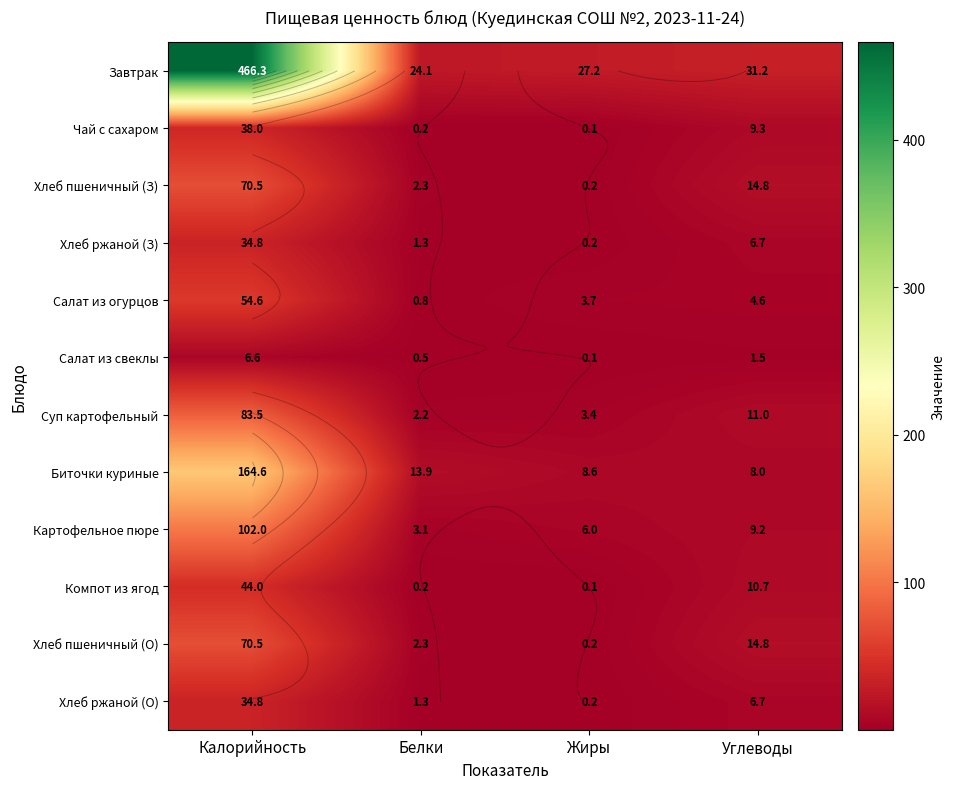

How many data points in Картофельное пюре are above 9?

2